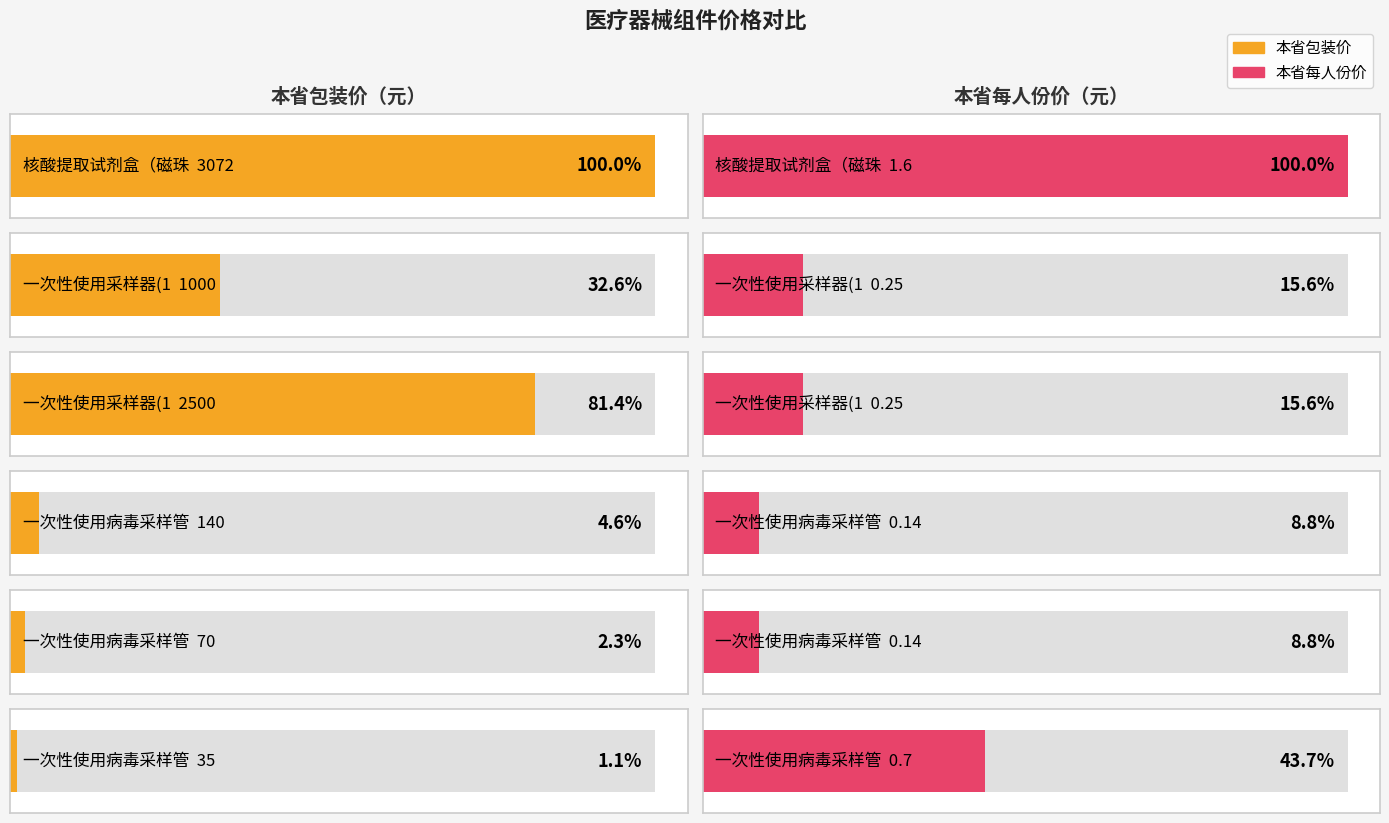

What is the difference between the 本省包装价 values at 一次性使用采样器(10支/袋) and 一次性使用病毒采样管(6ml)?

2430